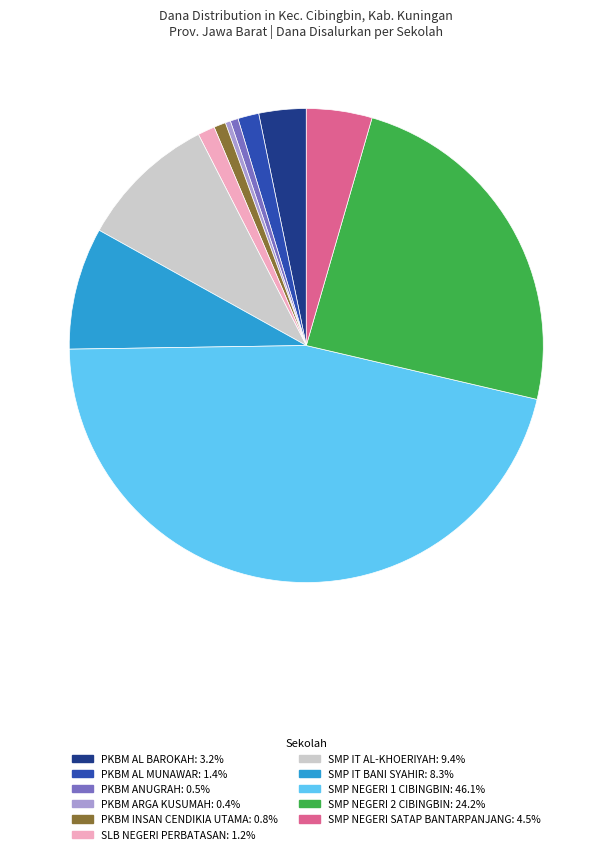

Is SMP NEGERI 1 CIBINGBIN the majority of the pie?

No